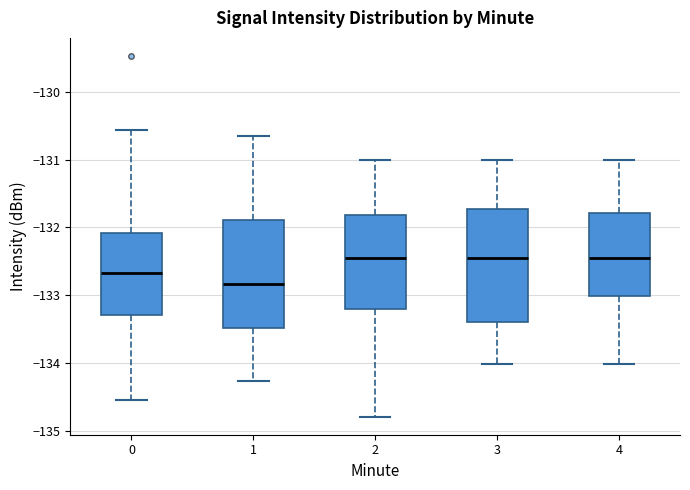

Which box's median line is the lowest?

1